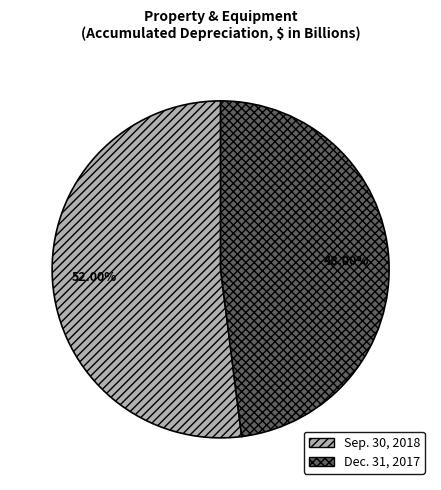

Which category has the biggest portion of the pie?

Sep. 30, 2018